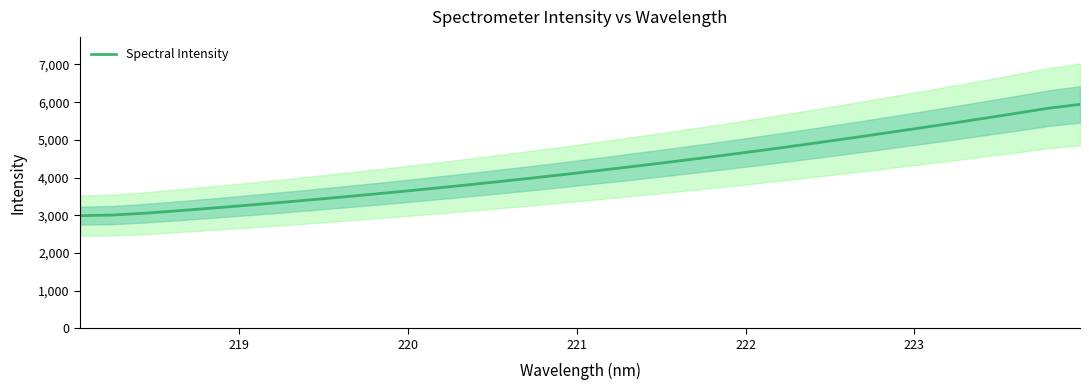

Does the chart display data point markers on the line(s)?

No